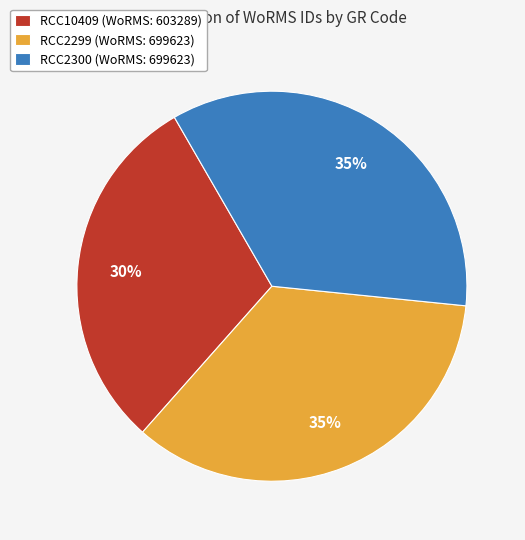

Combined, do RCC10409 and RCC2299 account for over 50%?

Yes